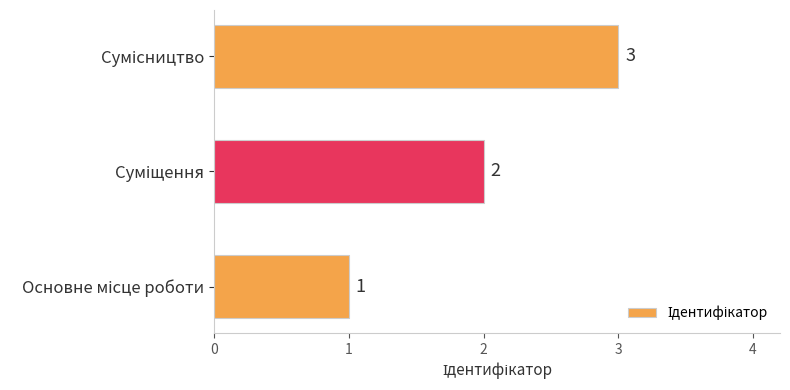

What is the average value?

2